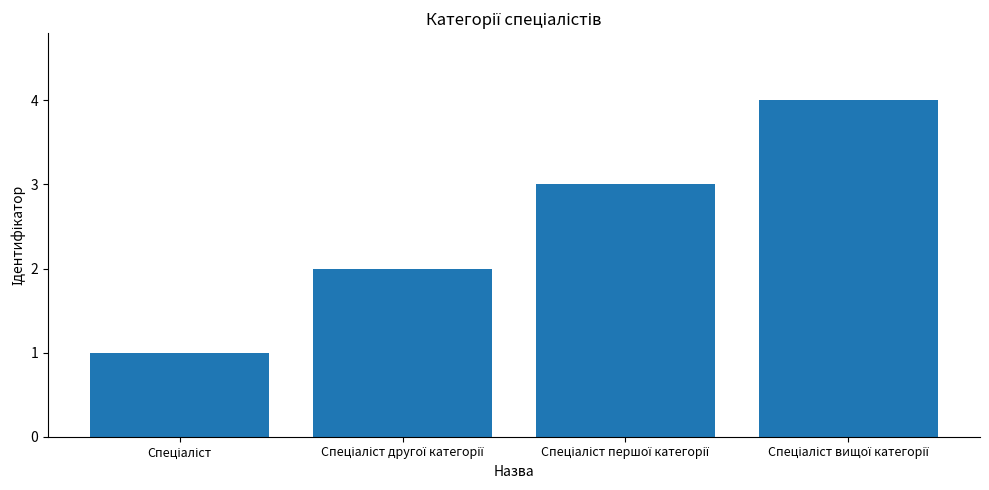

What is the sum of all values?

10